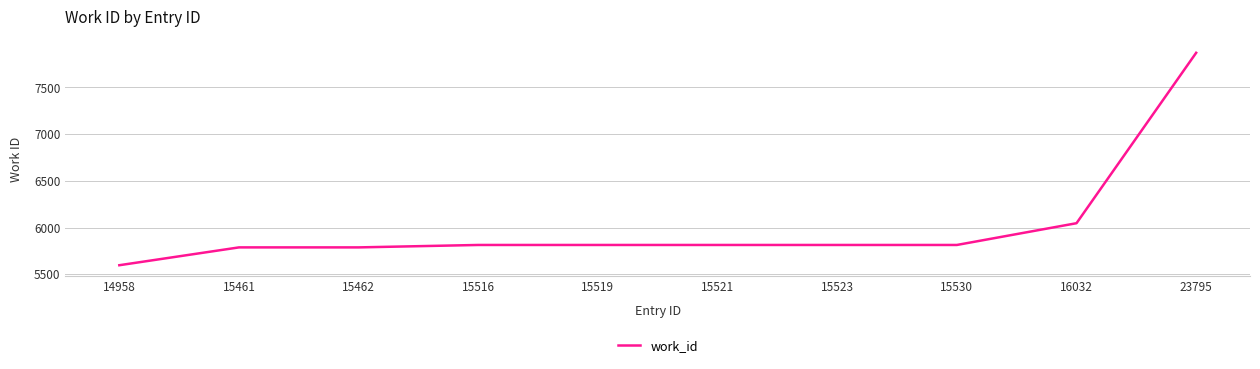

Does the chart display data point markers on the line(s)?

No